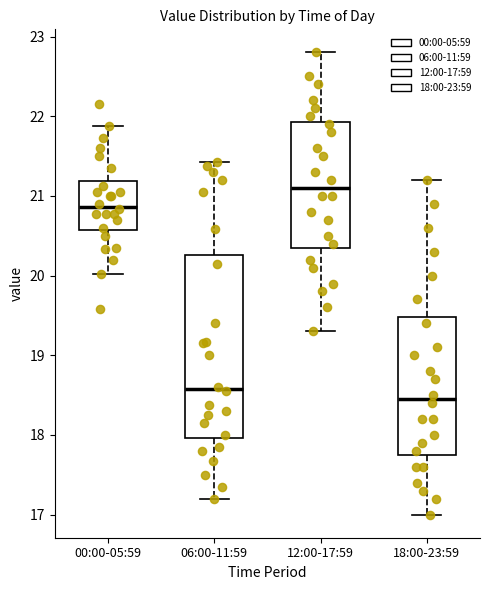

Which box is the tallest, from its lower edge to its upper edge?

06:00-11:59